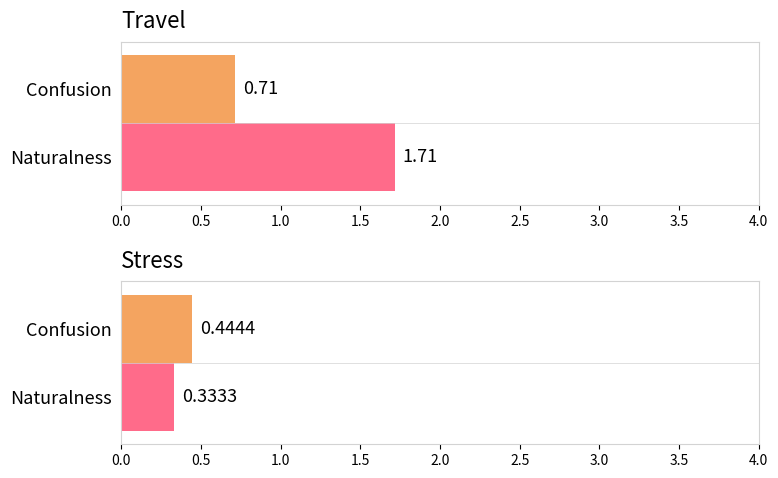

List the series in order of their overall mean, highest first.

Travel, Stress